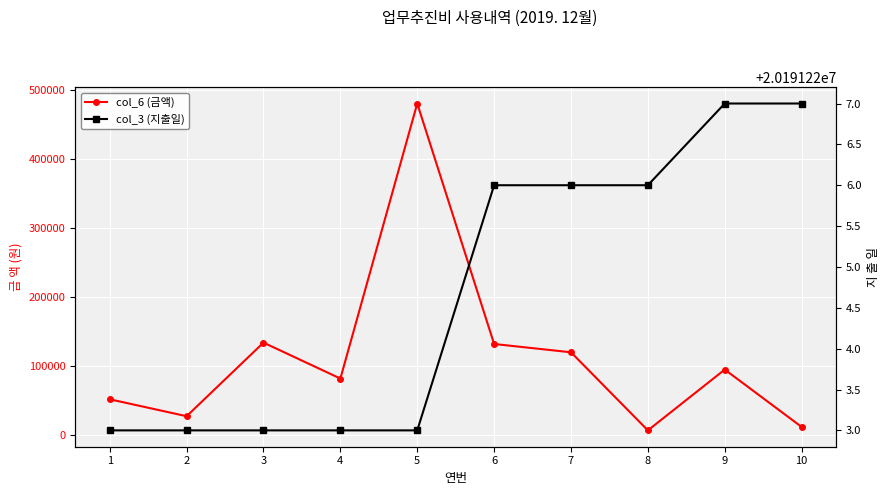

What is the highest value of the col_6 (금액) series?

480000